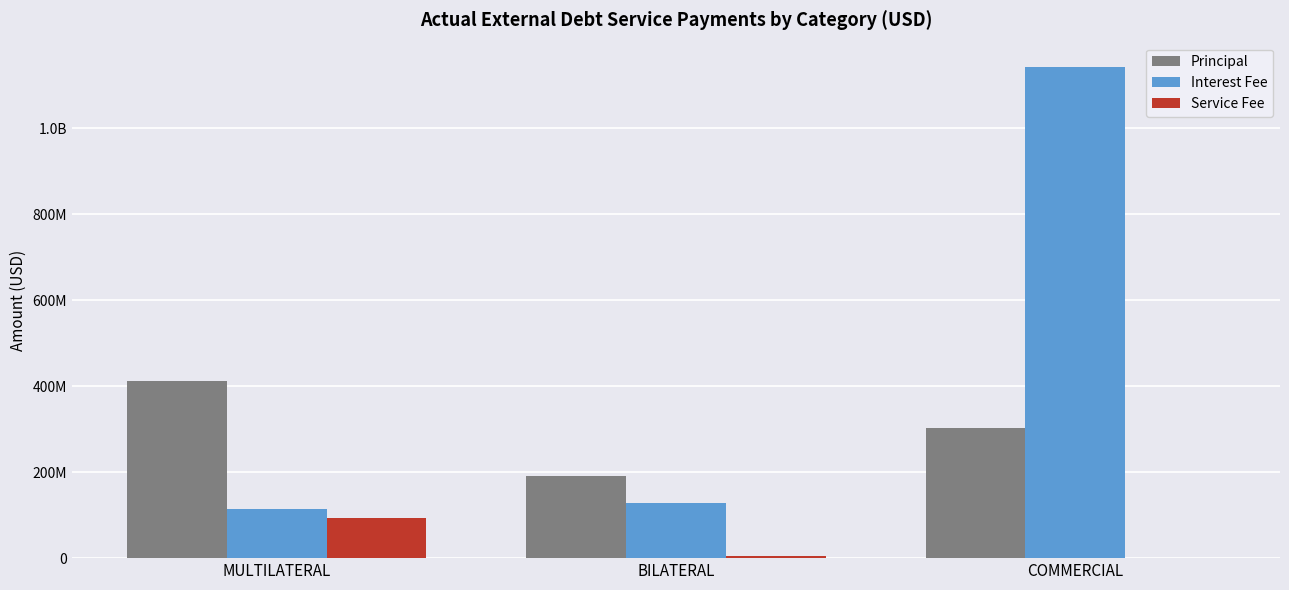

What are all the series names shown in the legend?

Principal, Interest Fee, Service Fee